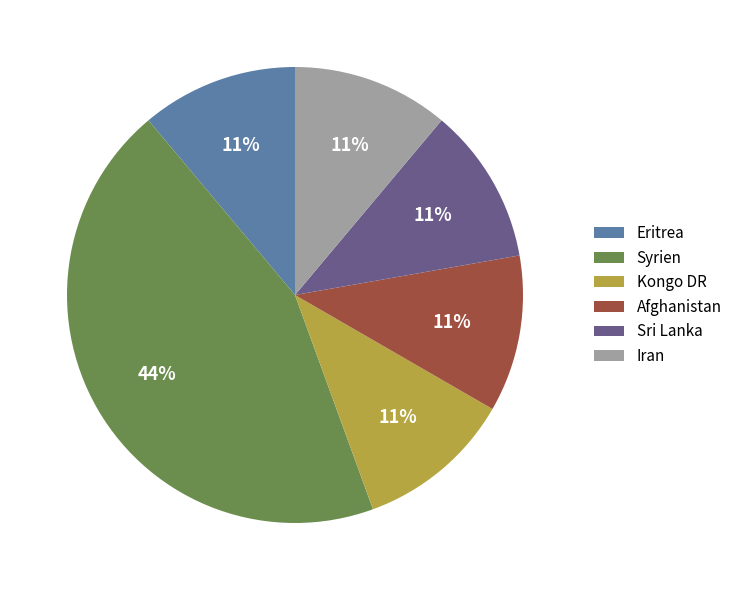

To the nearest percent, what percentage of the pie is Syrien?

44%